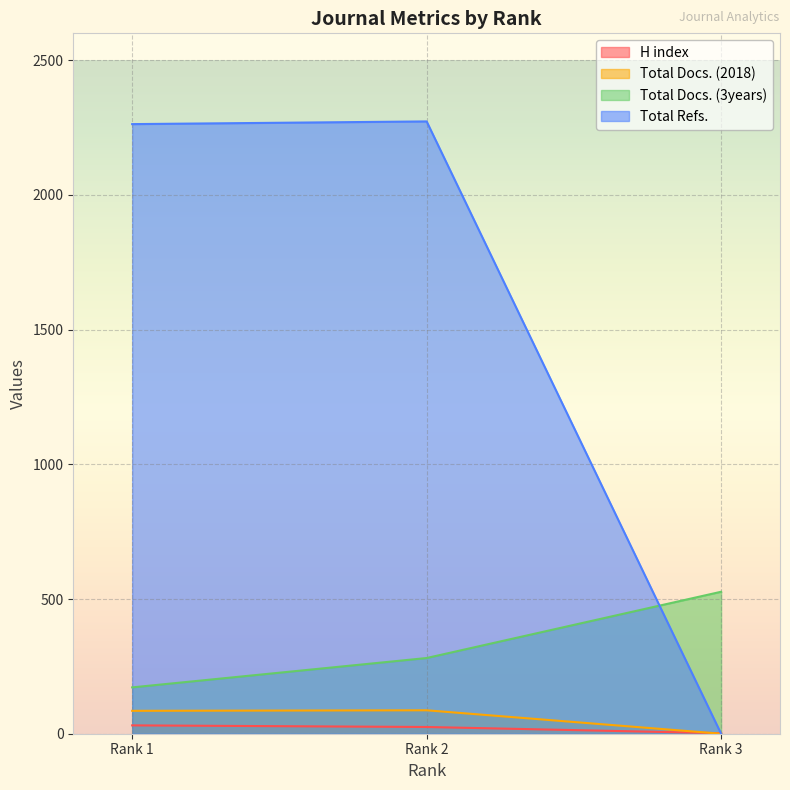

Rank the categories by Total Refs. value from lowest to highest.

Rank 3, Rank 1, Rank 2